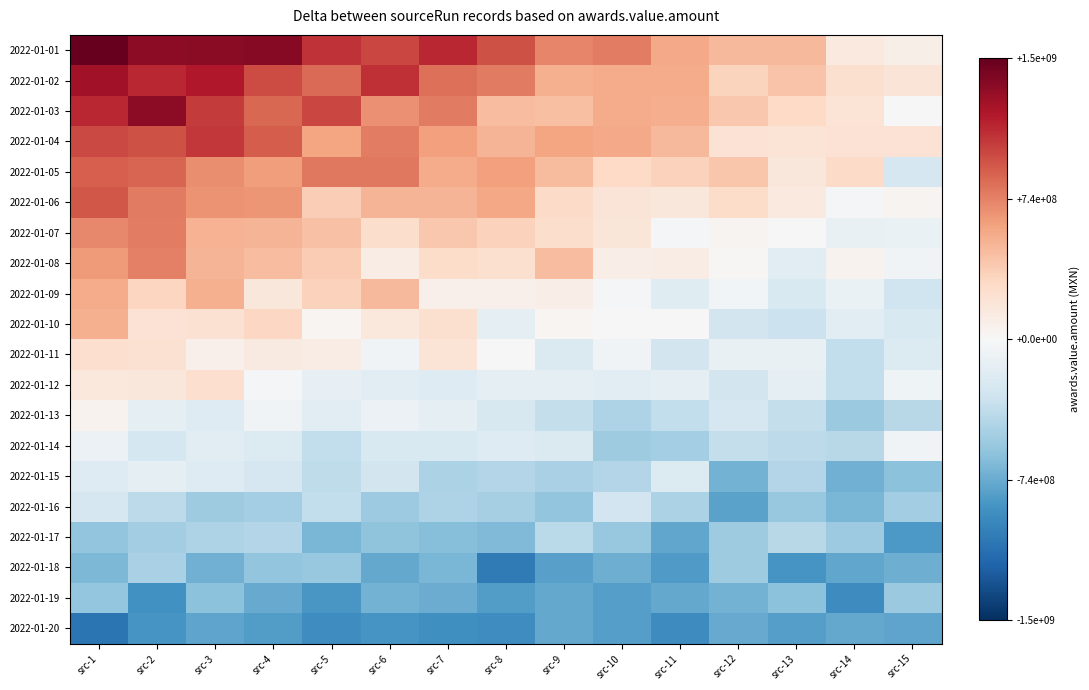

At which category does the chart reach its peak across all series?

src-1